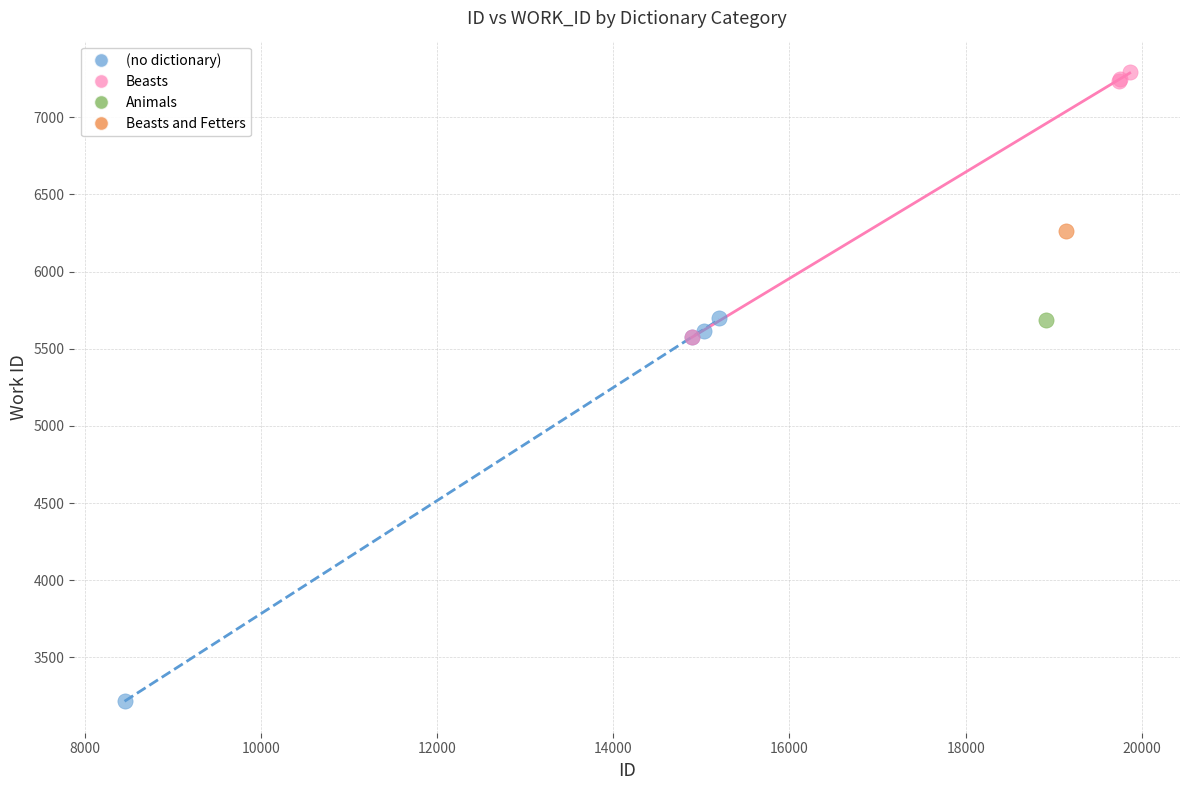

What are all the series names shown in the legend?

(no dictionary), Beasts, Animals, Beasts and Fetters